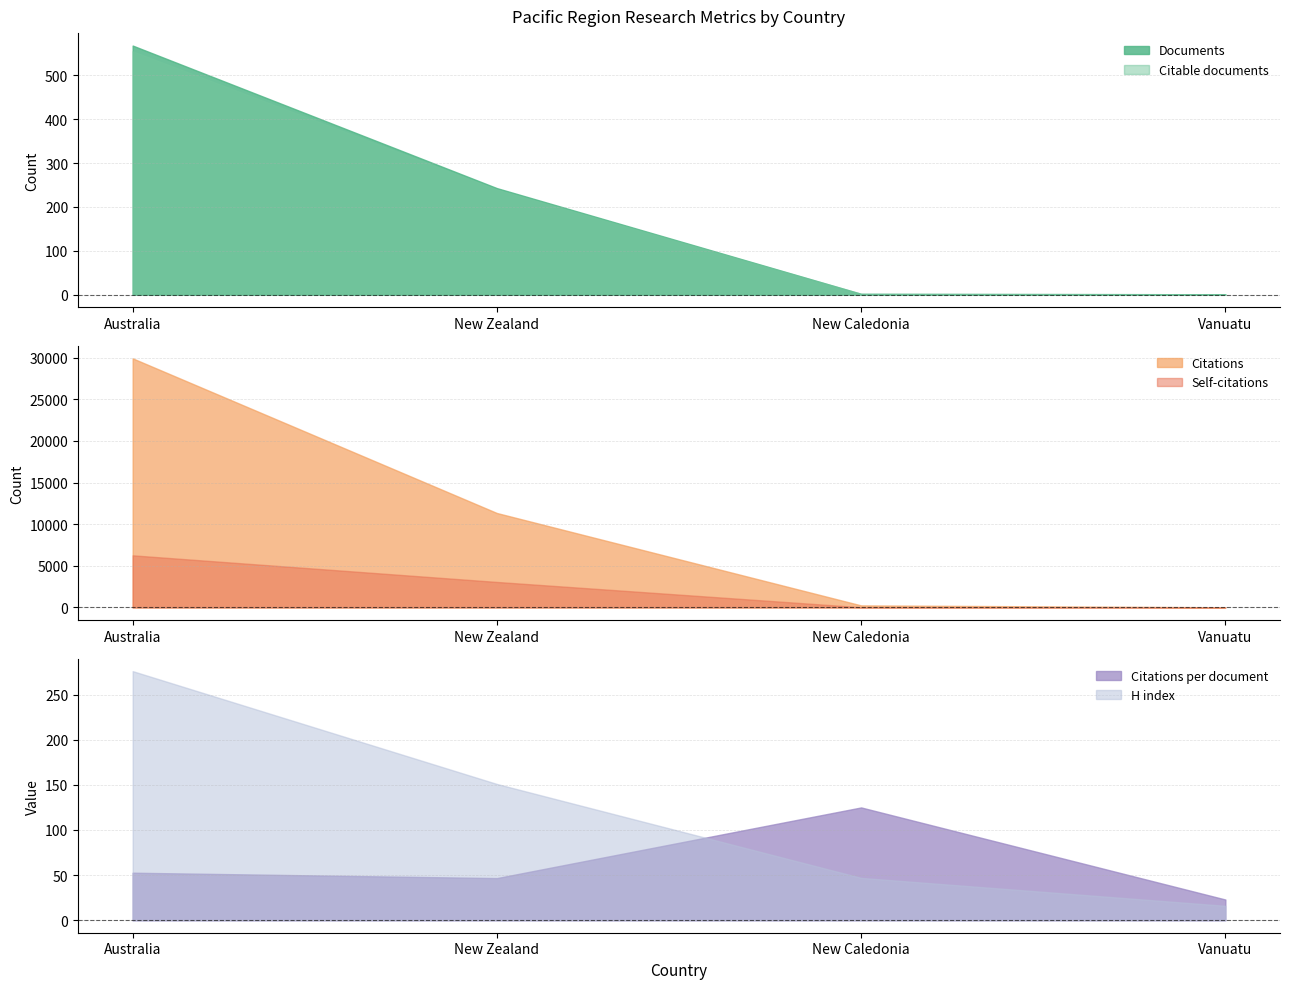

After their last crossing, which series has the higher values: Self-citations or Citations per document?

Citations per document